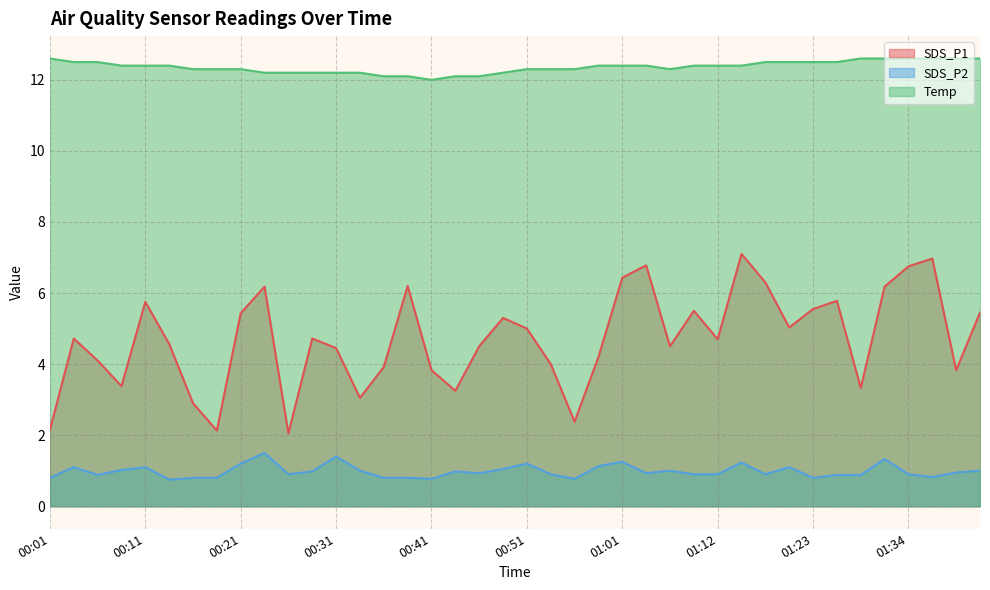

At which category is the sum across all series the highest?

01:14